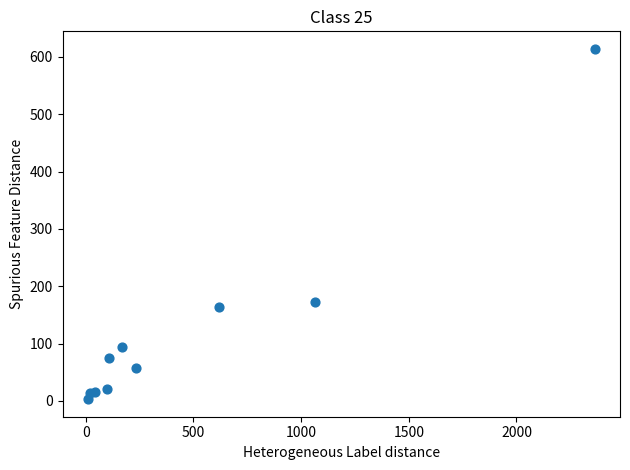

What Y value in the scatter plot is closest to 308?

172